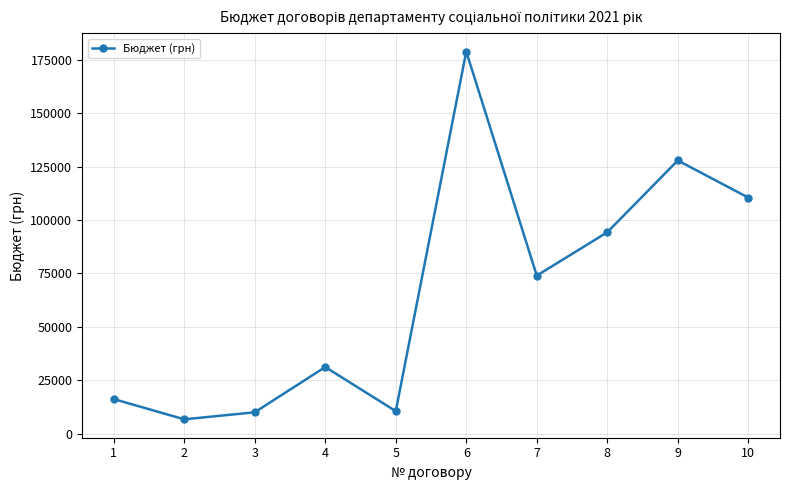

How many distinct data groups are displayed?

1